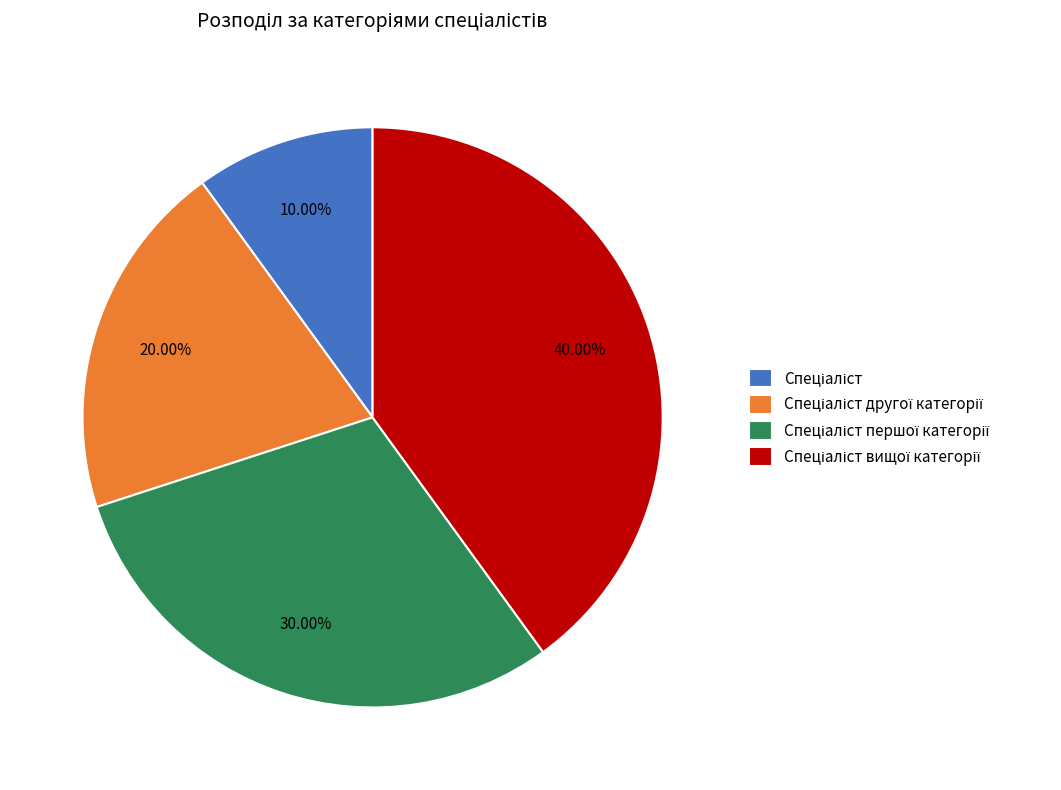

How many segments does this pie chart have?

4